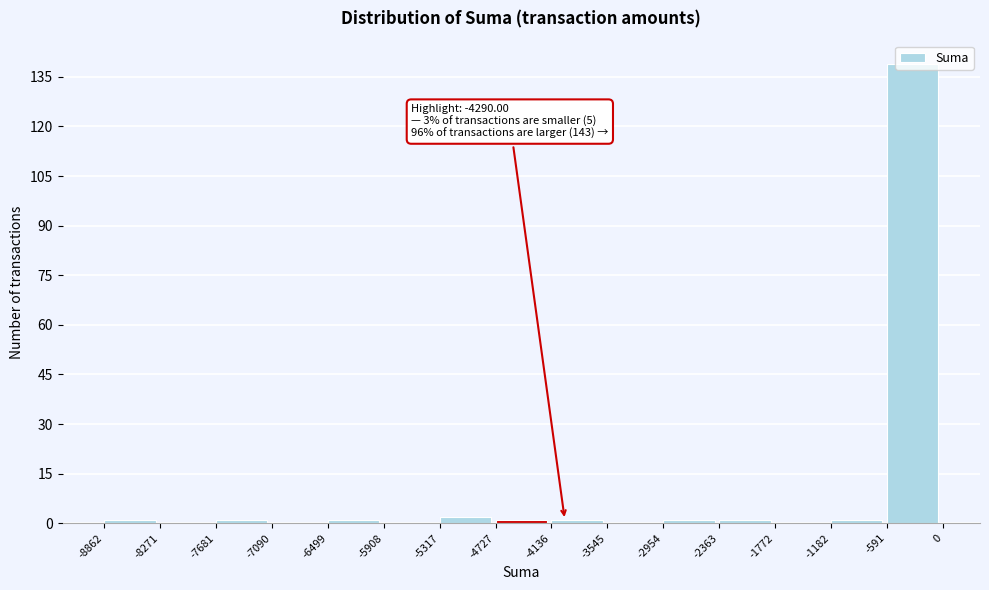

Which range on the x-axis has the tallest bar?

-591 to 0